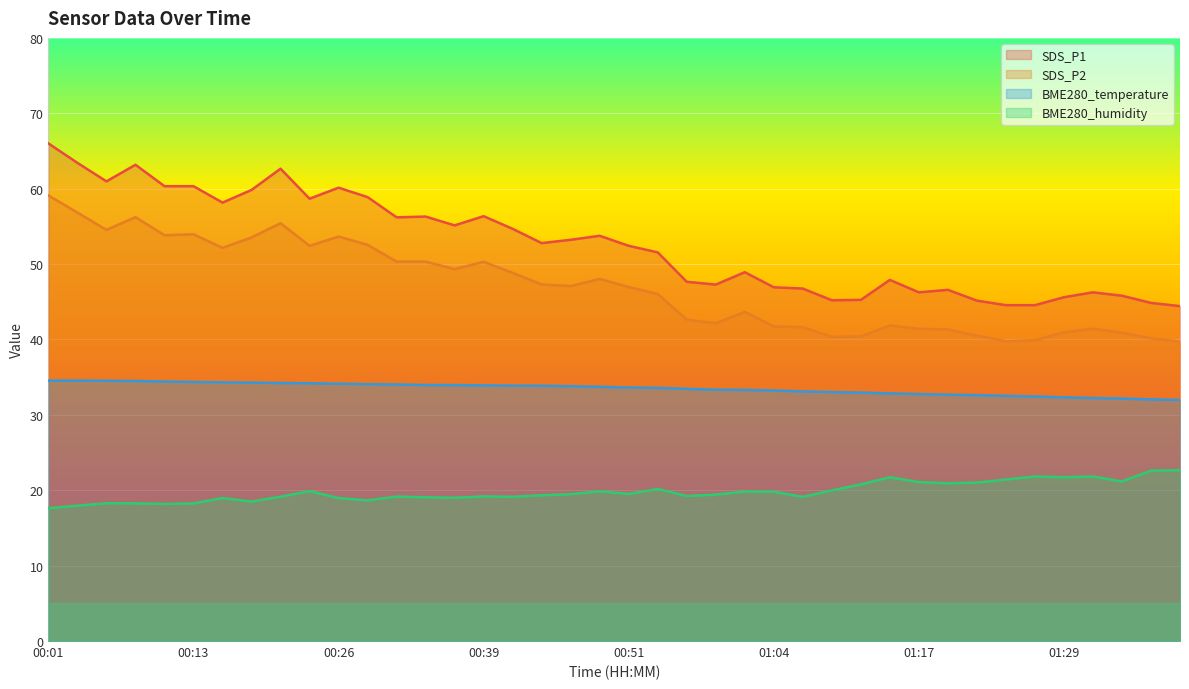

List the labels in order of BME280_humidity value, smallest first.

00:01, 00:04, 00:11, 00:13, 00:08, 00:06, 00:19, 00:29, 00:16, 00:26, 00:36, 00:34, 00:41, 01:06, 00:21, 00:31, 00:39, 00:56, 00:44, 00:59, 00:46, 00:51, 01:04, 01:01, 00:49, 00:24, 01:09, 00:54, 01:11, 01:19, 01:22, 01:17, 01:34, 01:24, 01:14, 01:29, 01:32, 01:27, 01:37, 01:39